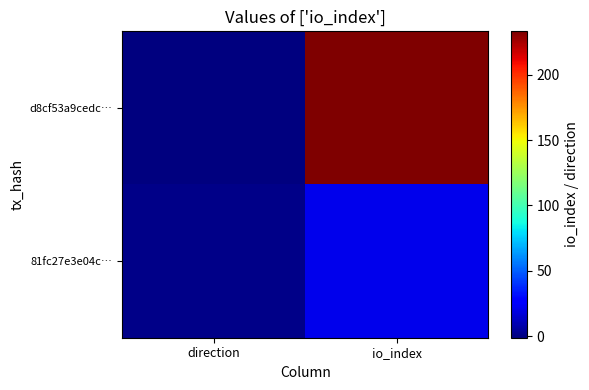

What is the difference between the highest and lowest values at io_index?

212